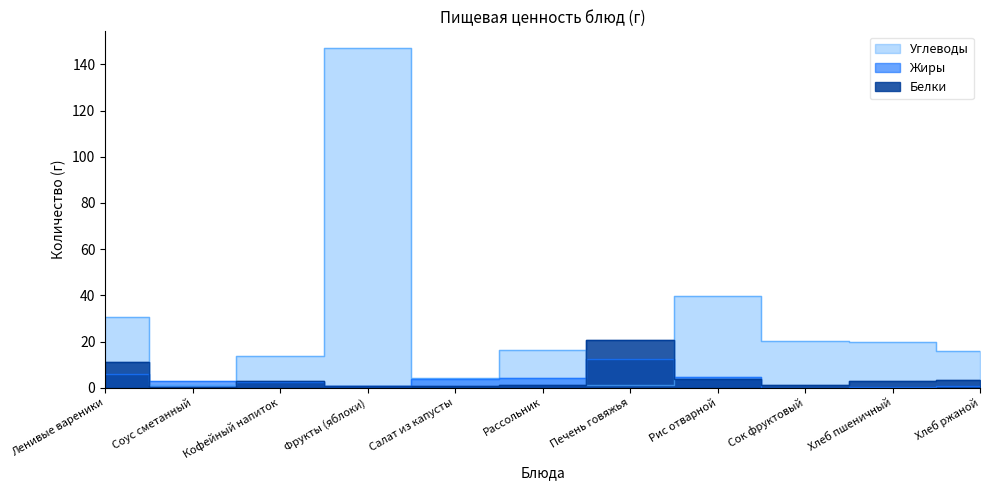

What is the total value across all series at Рис отварной?

48.1